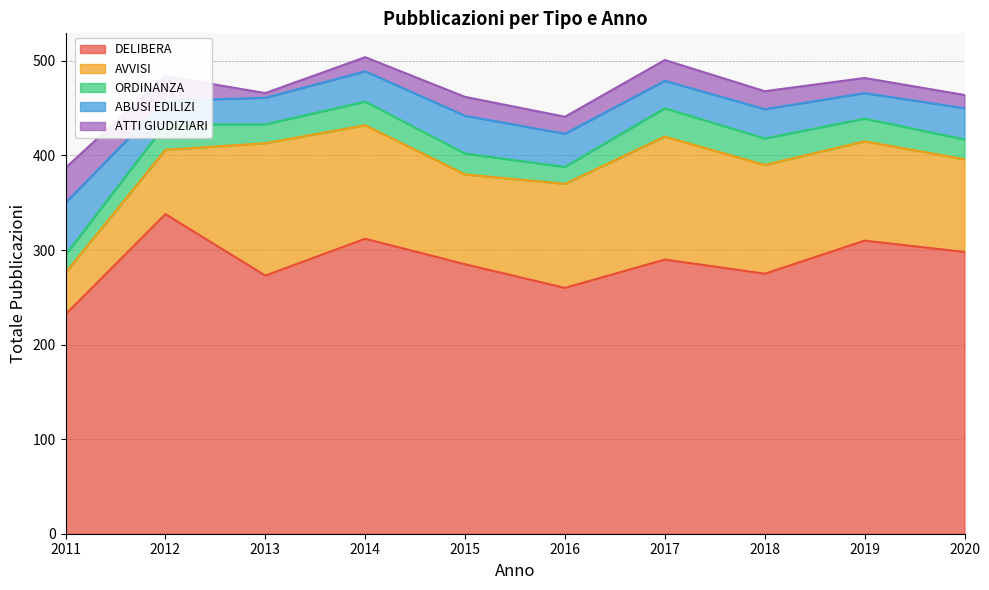

Is the value of ORDINANZA at 2019 greater than the value of ATTI GIUDIZIARI at 2016?

Yes